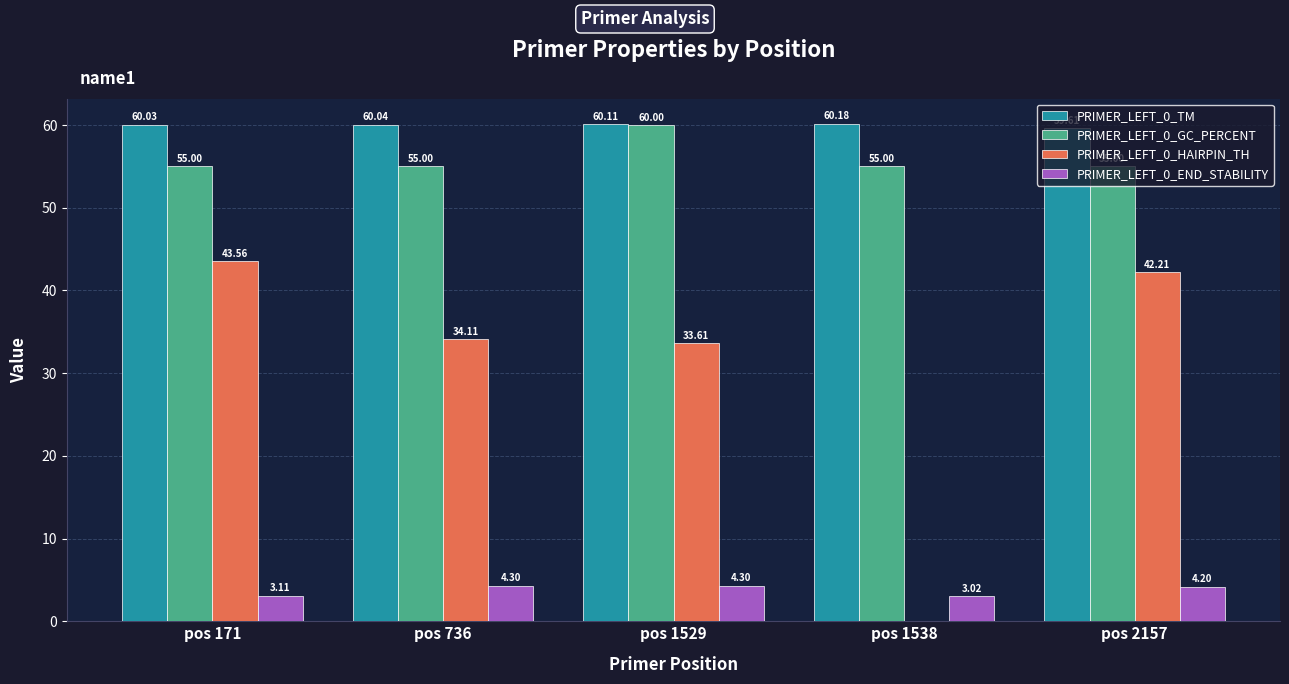

The value of PRIMER_LEFT_0_END_STABILITY at pos 736 is 4.3. True or false?

True